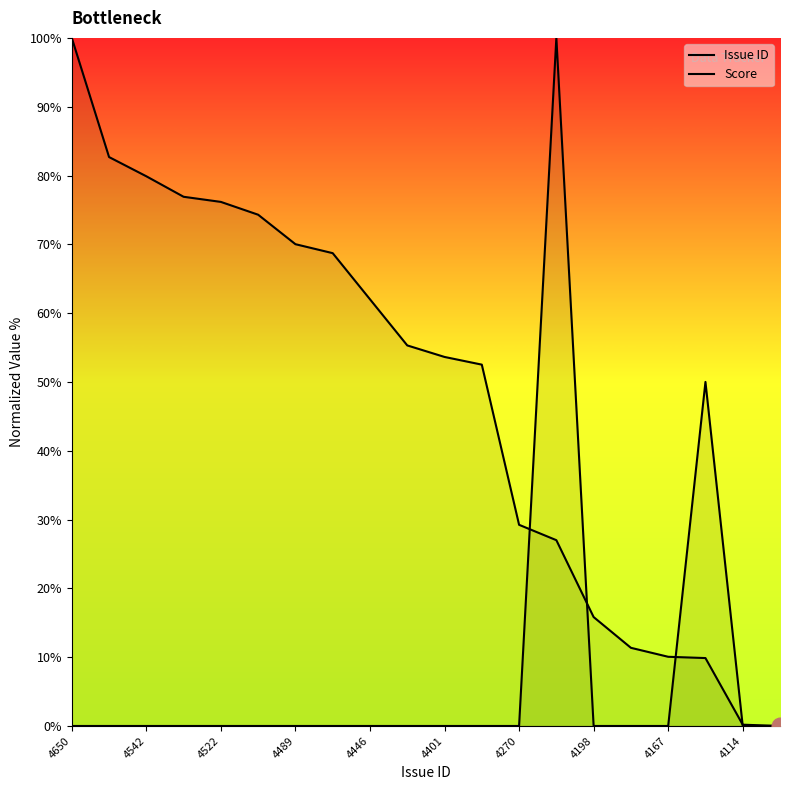

True or false: Issue ID and Score intersect in this chart.

True